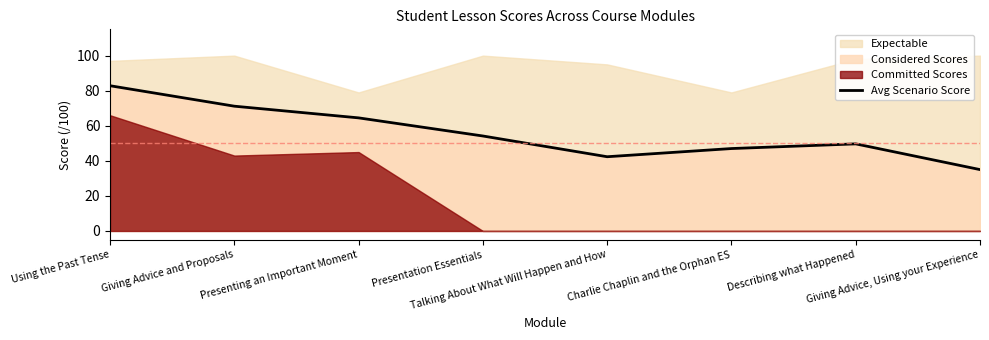

What is the sum of all values?

446.7